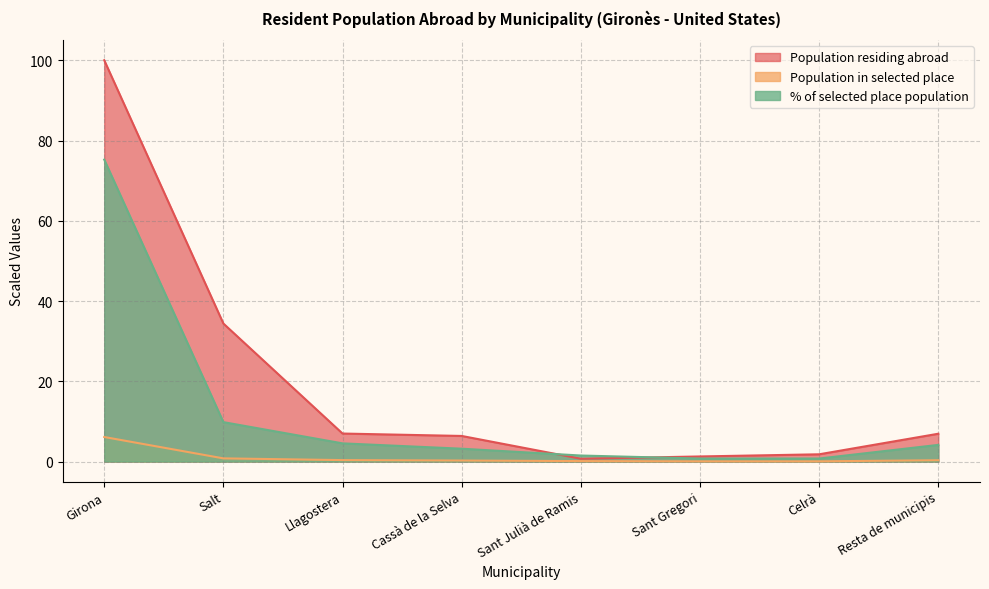

What is the average value of the % of selected place population series?

12.5